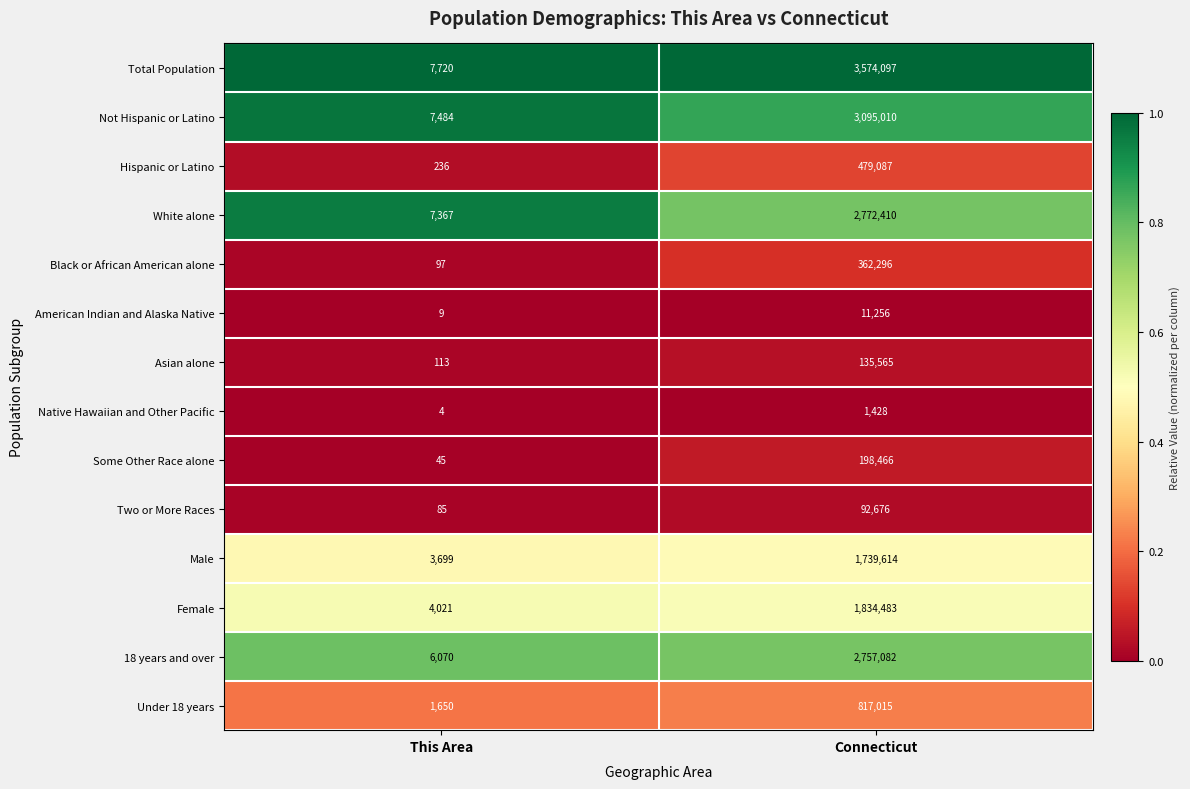

What is the spread (max minus min) of values at This Area?

7716